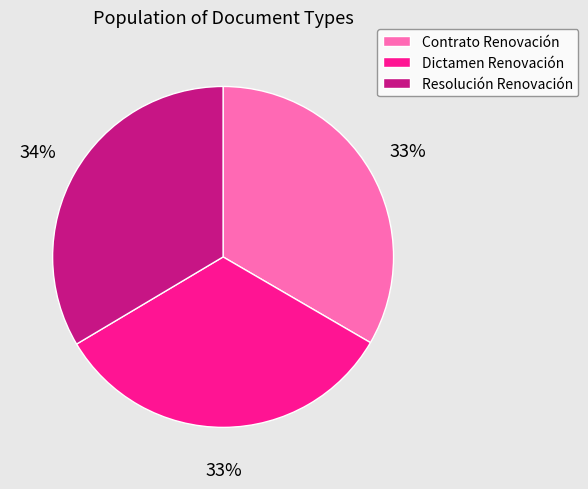

Approximately how many times larger is the value at Contrato Renovación compared to Dictamen Renovación?

1.0